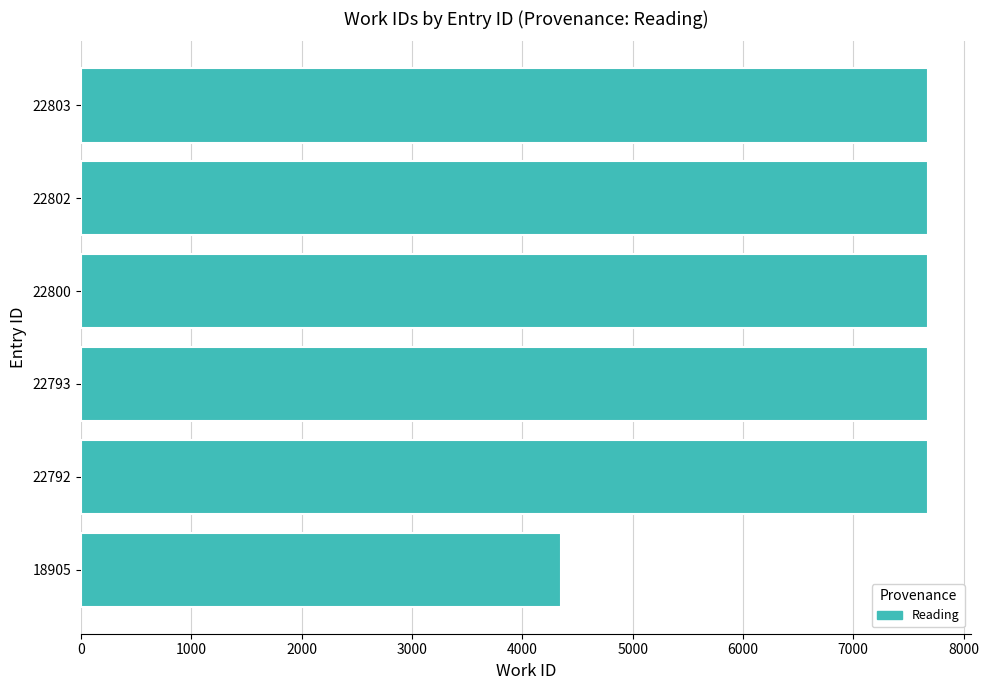

Reading bottom to top, what are all the values shown in this chart?

18905=4353	22792=7682	22793=7682	22800=7682	22802=7682	22803=7682